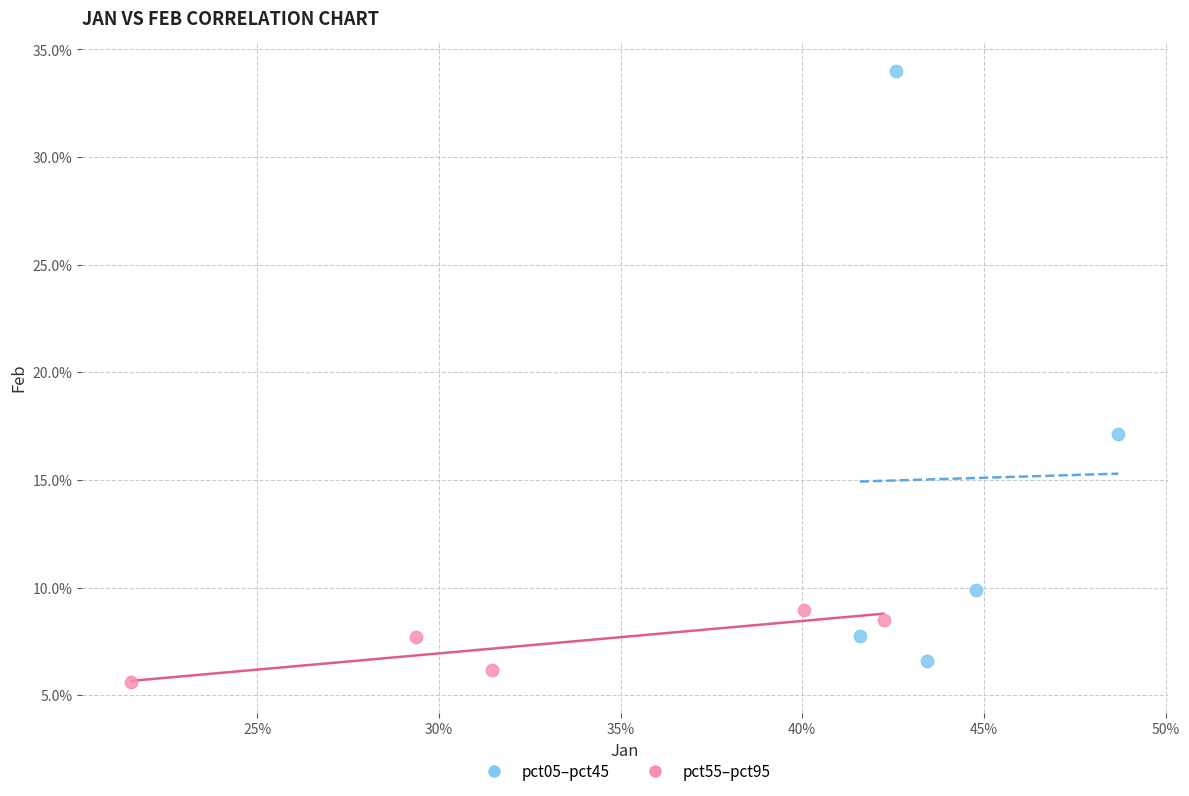

What are all the series names shown in the legend?

pct05–pct45, pct55–pct95